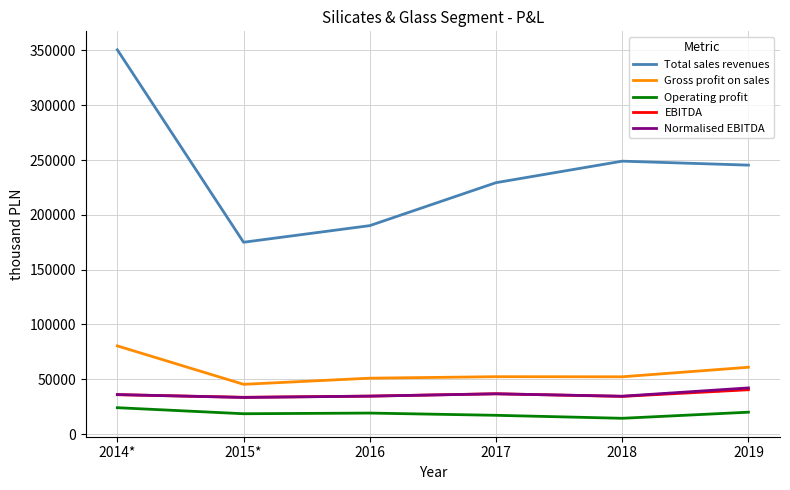

The value of EBITDA at 2015* is 53003.7. True or false?

False